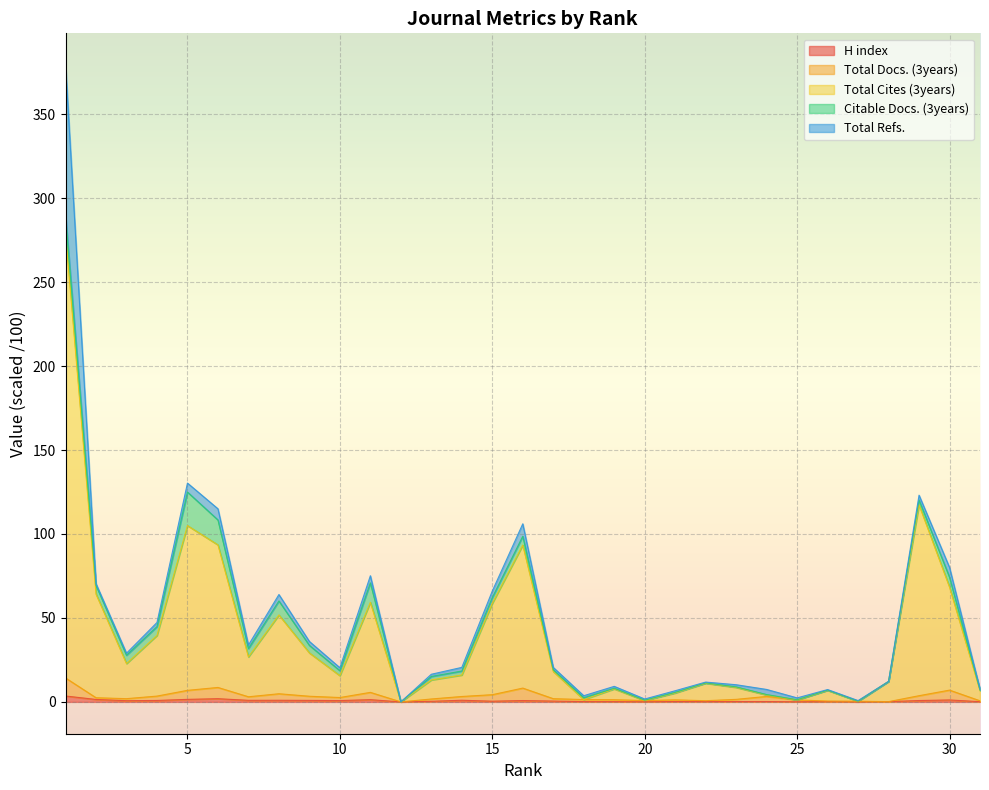

Between 14 and 28, which series saw the biggest shift?

Total Cites (3years)